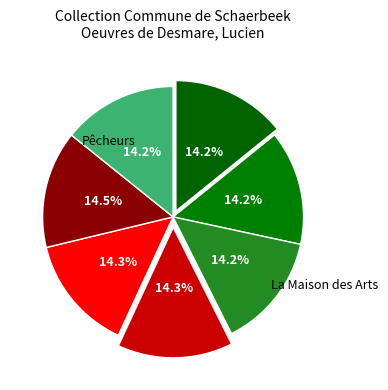

Rank the categories by value from highest to lowest.

Le Pogge, Tir à l arc, La Maison des Arts, Les nomades, Pêcheurs (1960), Pêcheurs (Zeebrugges), Pêcheurs